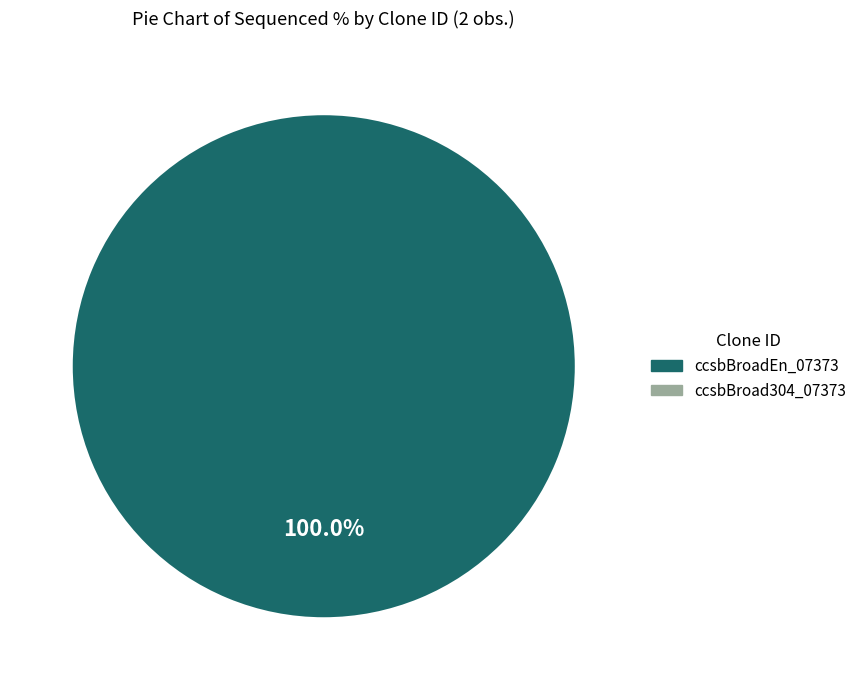

Which category accounts for the majority?

ccsbBroadEn_07373